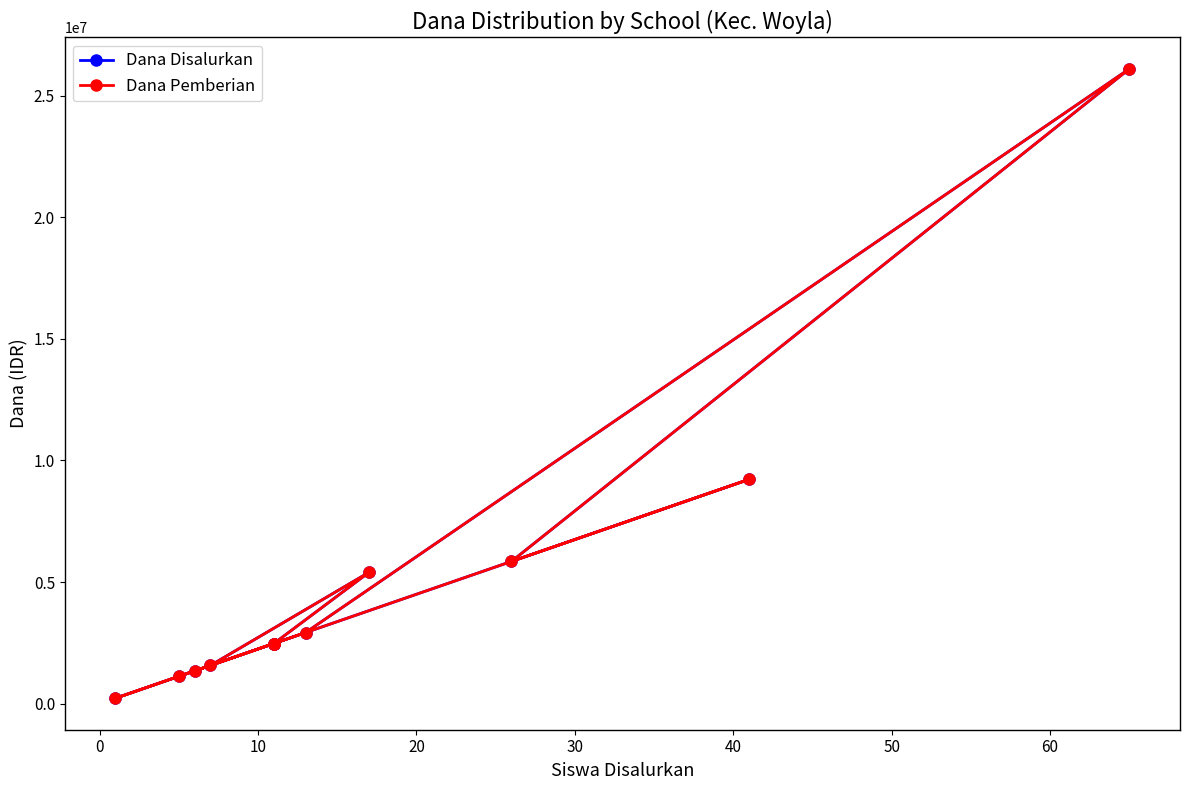

What are all the series names shown in the legend?

Dana Disalurkan, Dana Pemberian